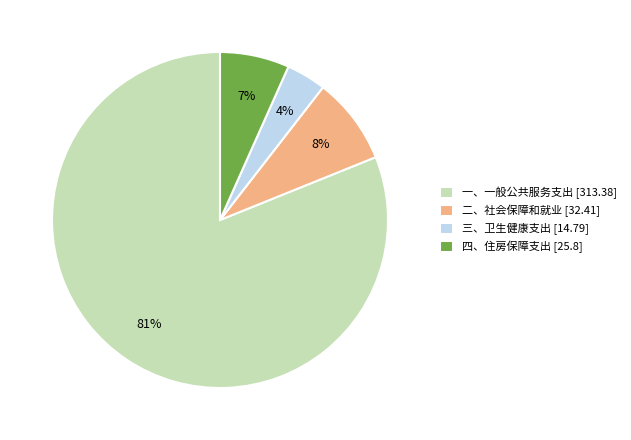

To the nearest percent, what is the combined percentage of 二、社会保障和就业 and 四、住房保障支出?

15%